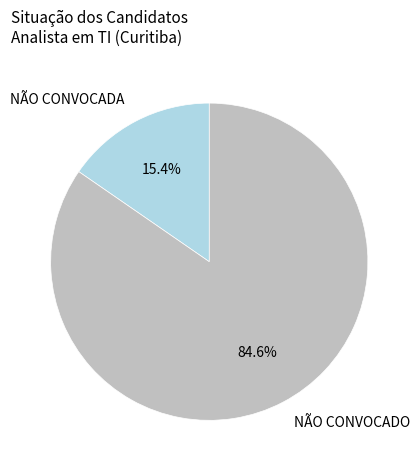

What is the largest slice in the pie chart?

NÃO CONVOCADO